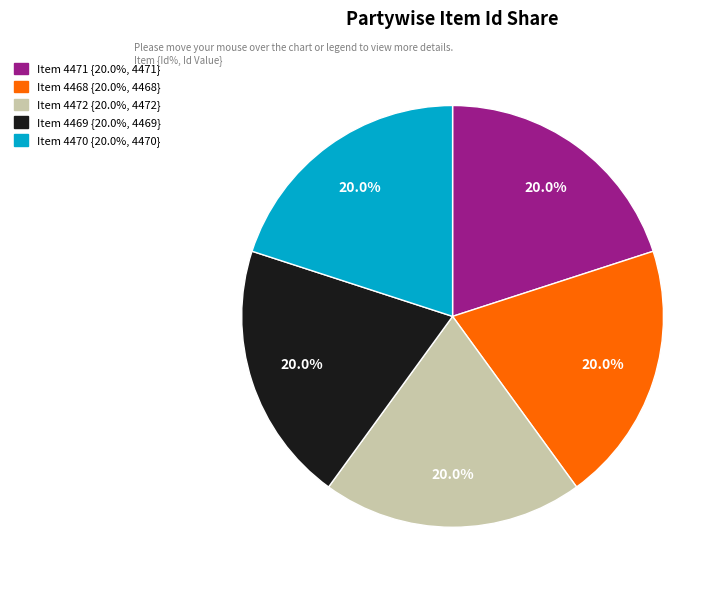

How many slices are in this pie chart?

5